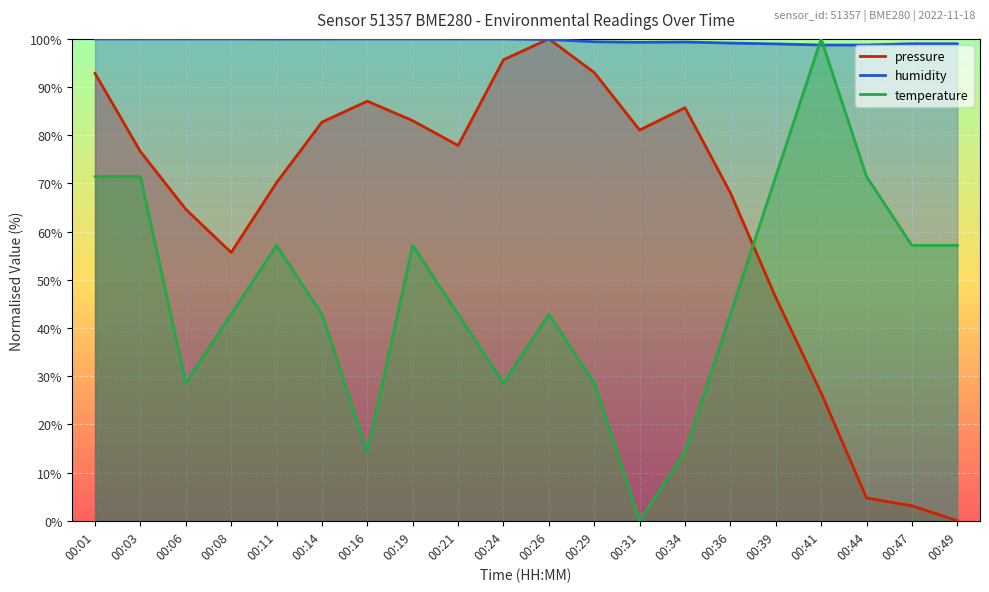

What are all the series names shown in the legend?

pressure, humidity, temperature